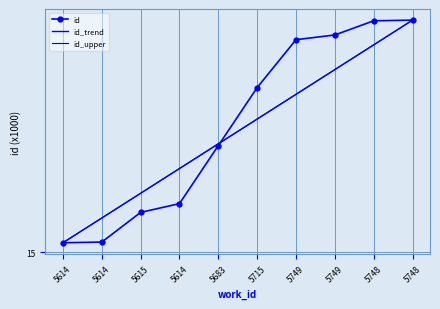

The value of id_upper at 5615 is 8.2. True or false?

False